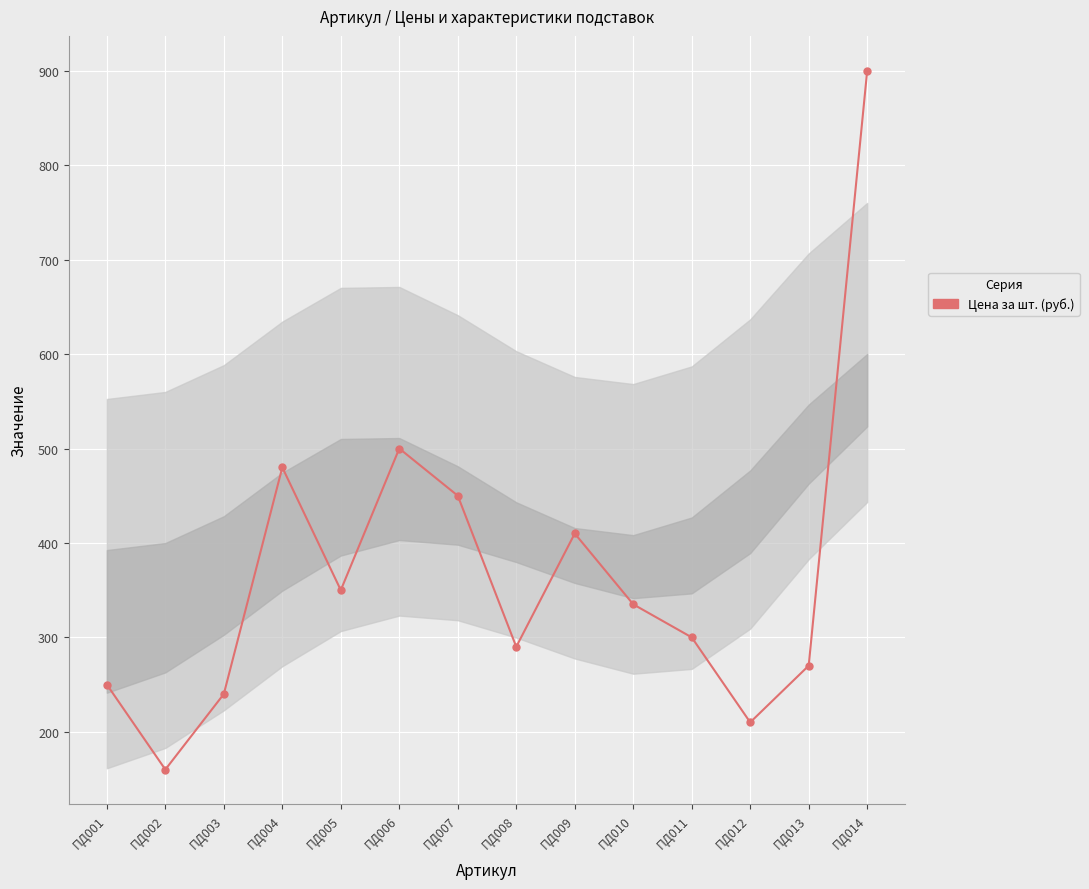

Approximately how many times larger is the value at ПД001 compared to ПД006?

0.5